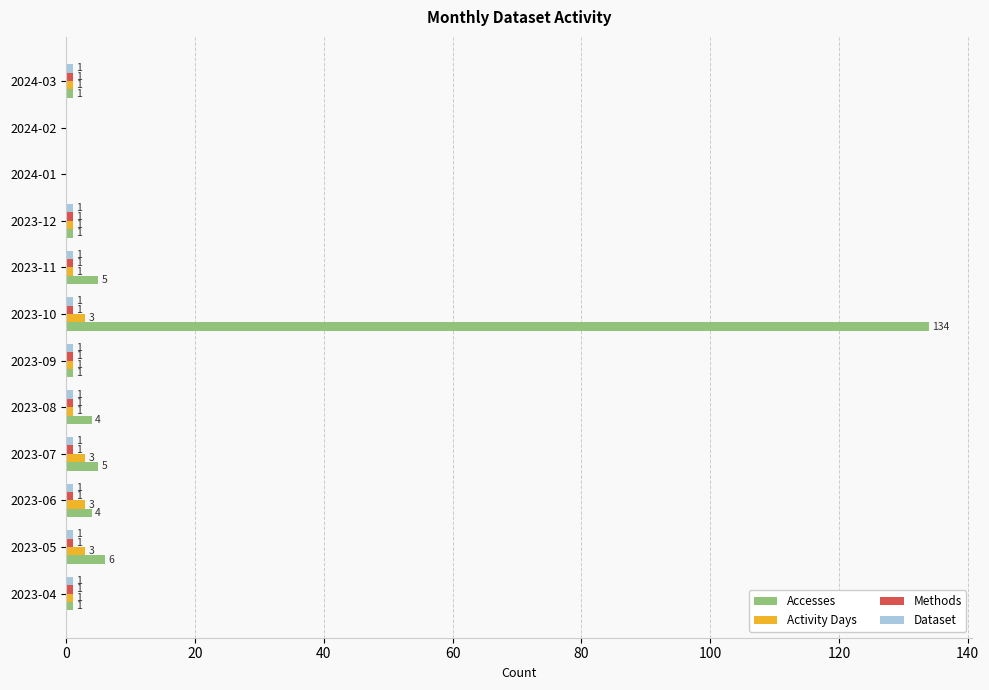

At which label does Accesses reach its peak?

2023-10